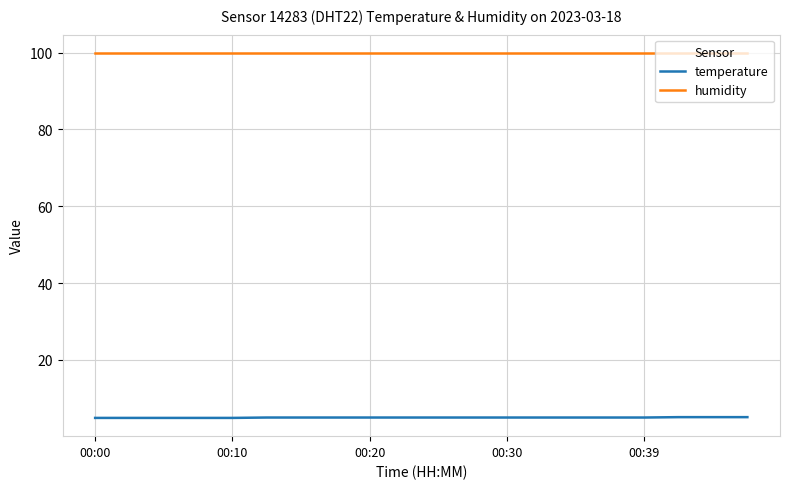

What is the greatest value displayed?

99.9